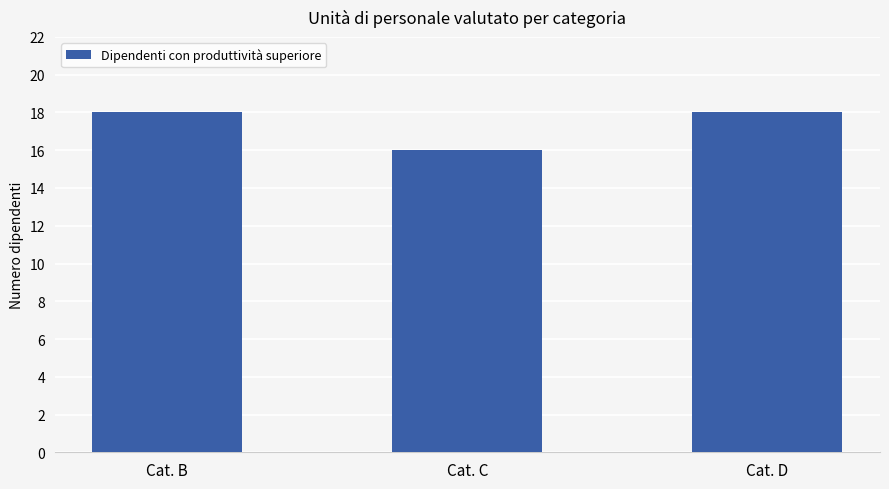

Reading left to right, transcribe all the data shown in this chart.

18	16	18